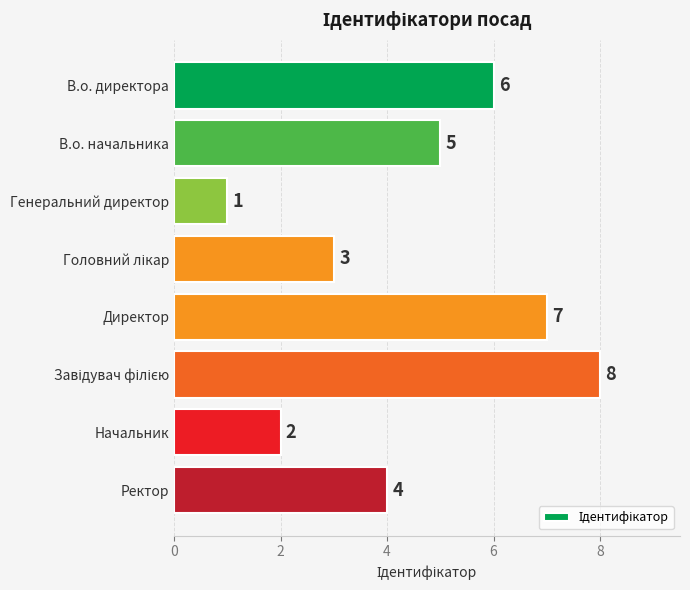

Read the value at Директор.

7